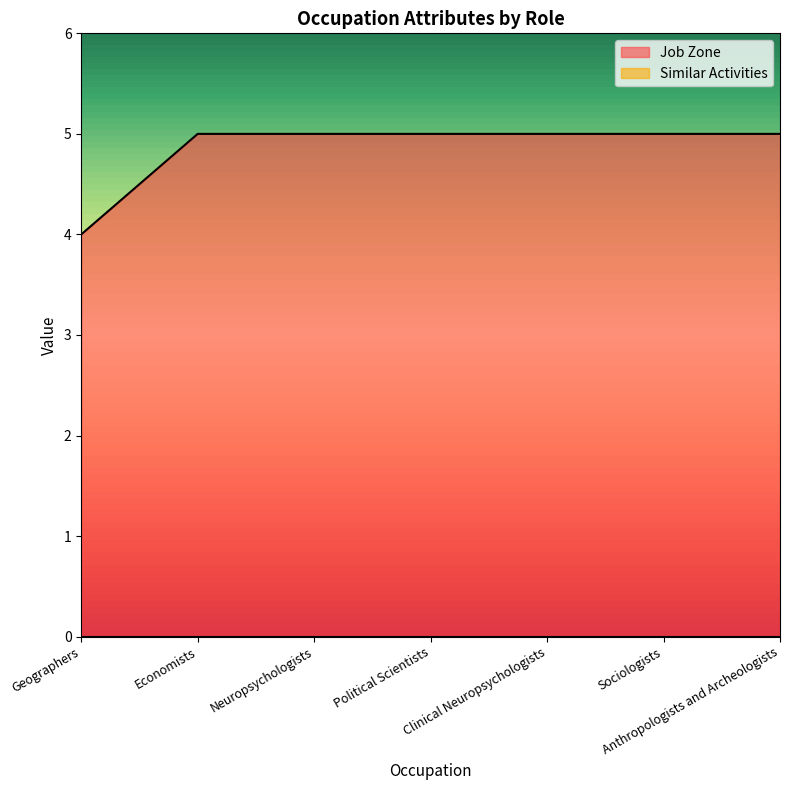

True or false: the data has more than 2 interior local peaks.

False